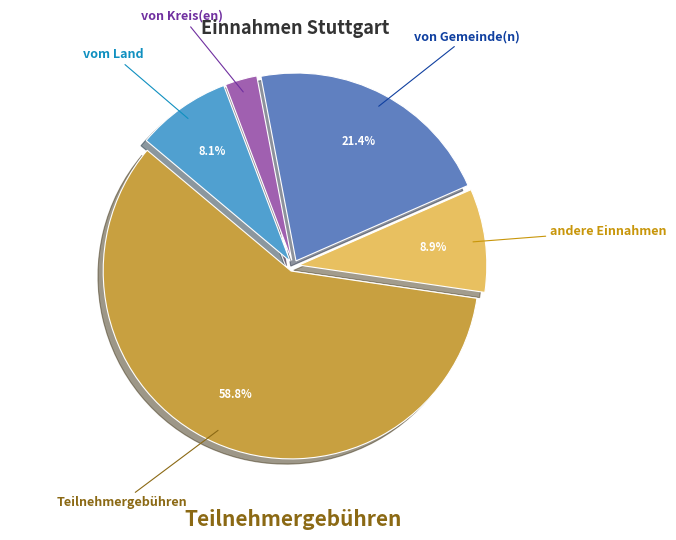

Which category has the smallest portion of the pie?

von Kreis(en)